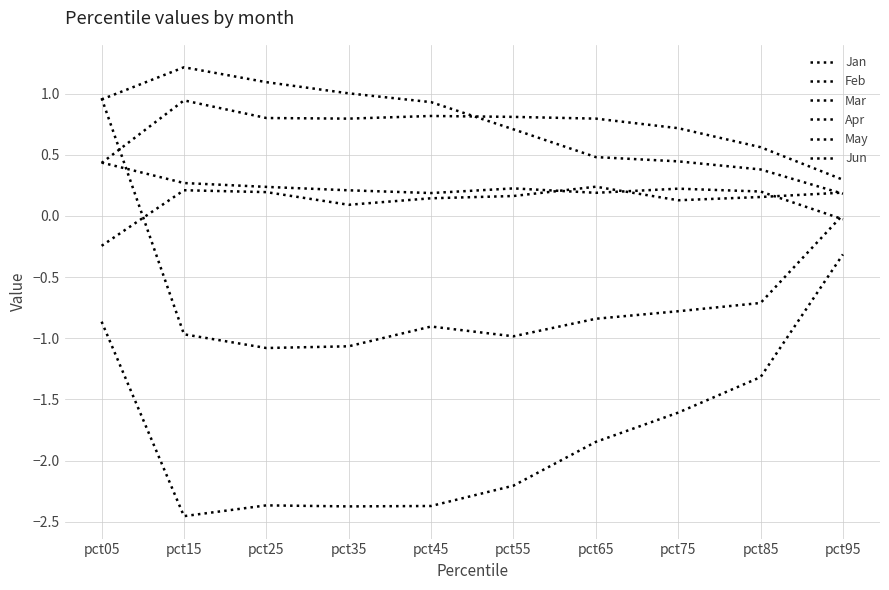

How many lines are shown in the chart?

6